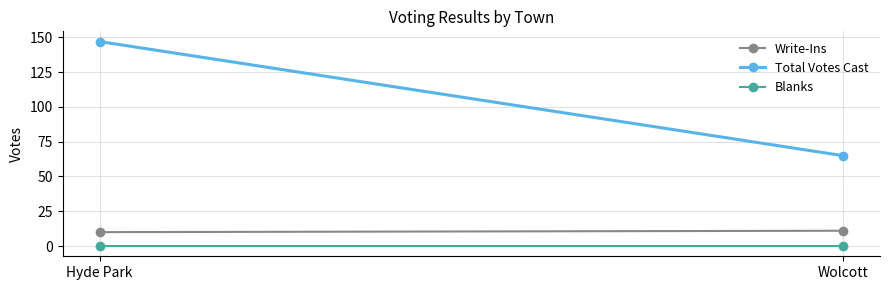

Reading left to right, transcribe all the data shown in this chart.

Write-Ins: 10	11
Total Votes Cast: 147	65
Blanks: 0	0